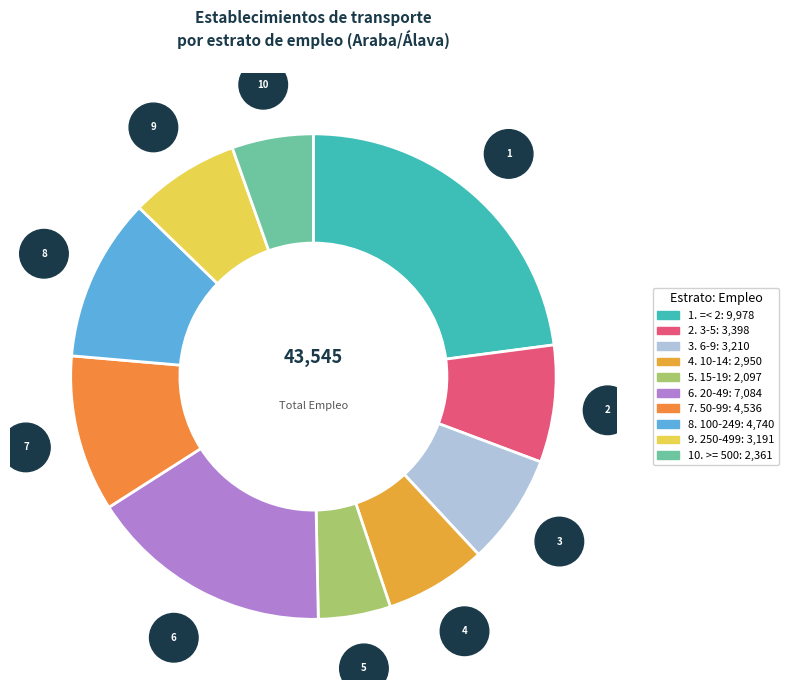

How many slices are in this pie chart?

10